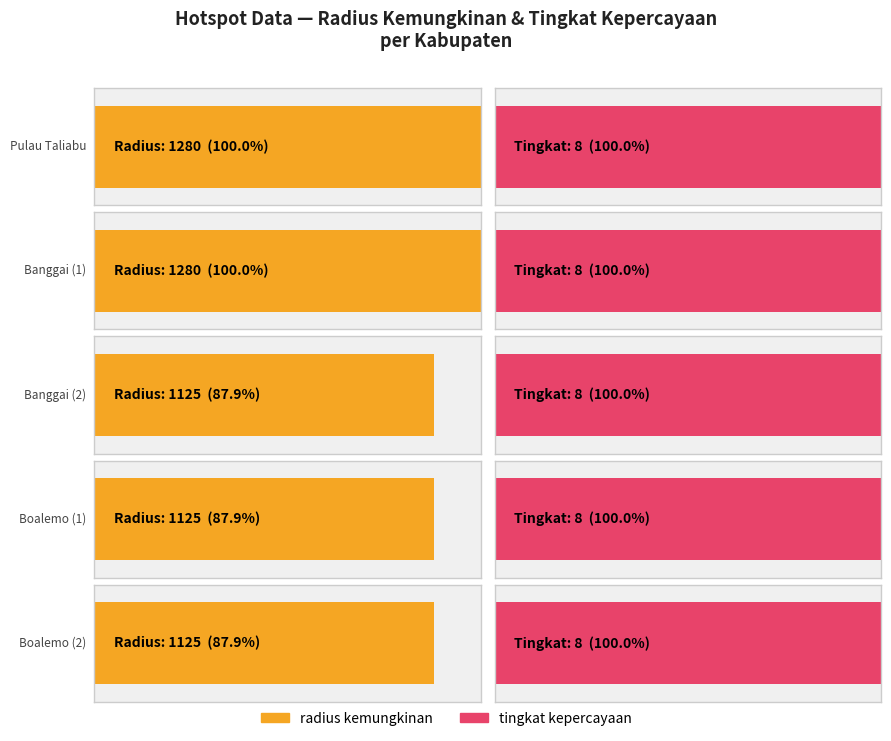

What is the sum of the radius kemungkinan values at Banggai and Boalemo?

2250